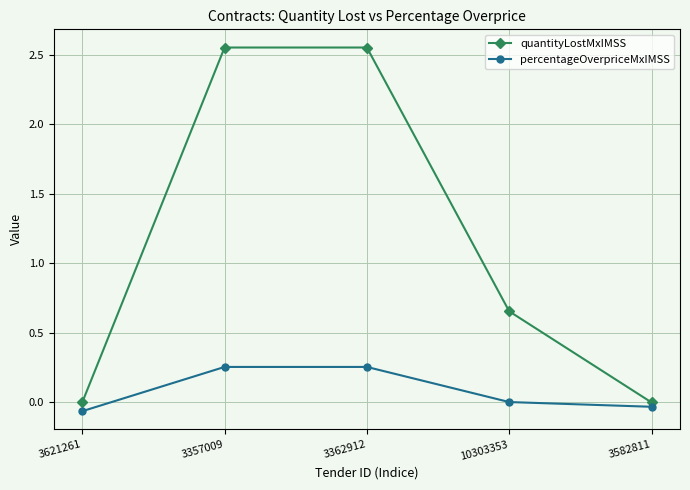

Count the number of categories in the chart.

5